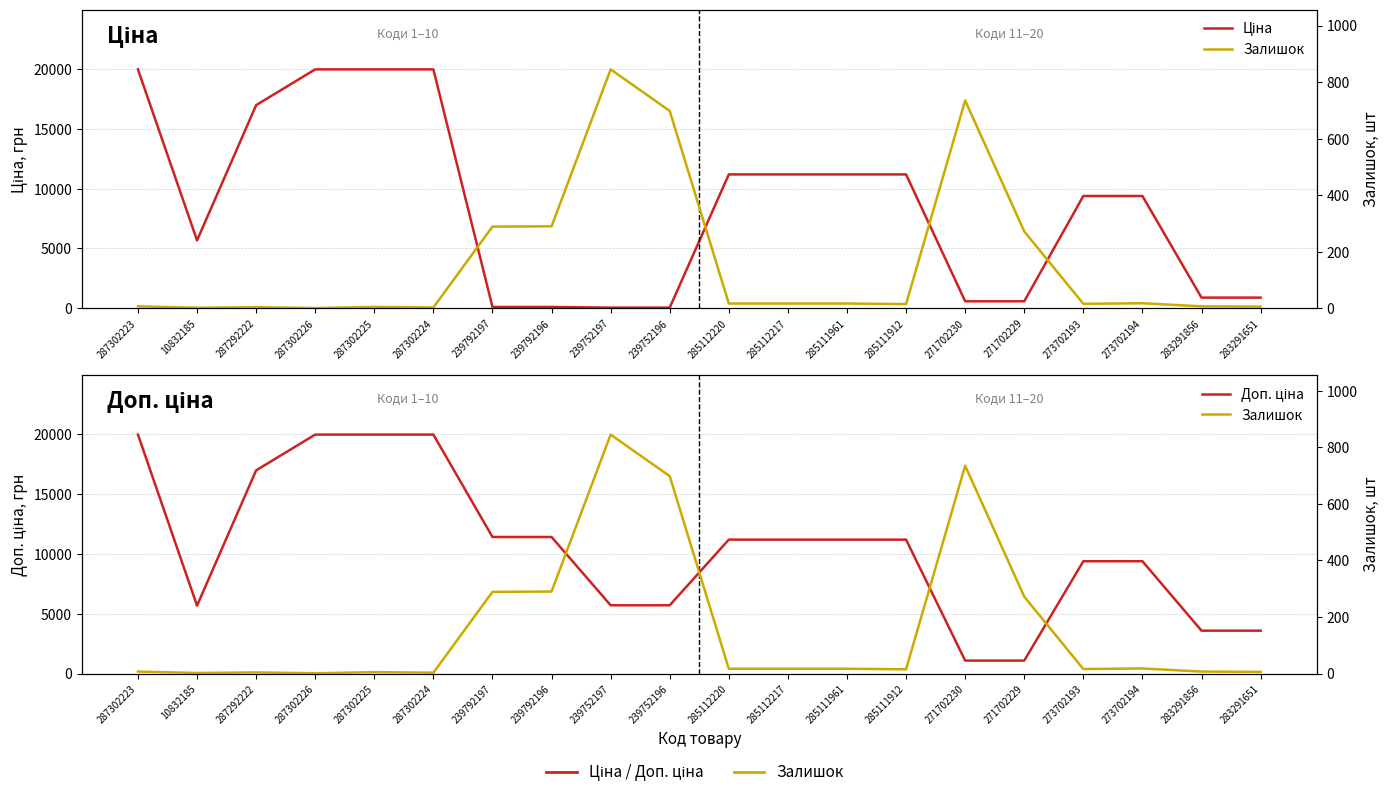

Reading left to right, what are all the values shown in this chart?

Ціна: 19964.2	5673.8	16976.3	19964.2	19964.2	19964.2	114.1	114.1	57.0	57.0	11188.2	11188.2	11188.2	11188.2	589.9	589.9	9384.0	9384.0	895.9	895.9
Доп. ціна: 19964.2	5673.8	16976.3	19964.2	19964.2	19964.2	11410.0	11410.0	5705.0	5705.0	11188.2	11188.2	11188.2	11188.2	1081.7	1081.7	9384.0	9384.0	3583.6	3583.6
Залишок: 7.0	2.0	4.0	1.0	5.0	3.0	289.0	290.0	845.0	698.0	17.0	17.0	17.0	15.0	735.0	272.0	16.0	18.0	7.0	6.0